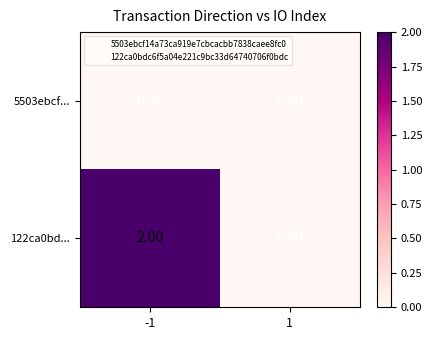

Rank the series by their average value, from lowest to highest.

5503ebcf..., 122ca0bd...